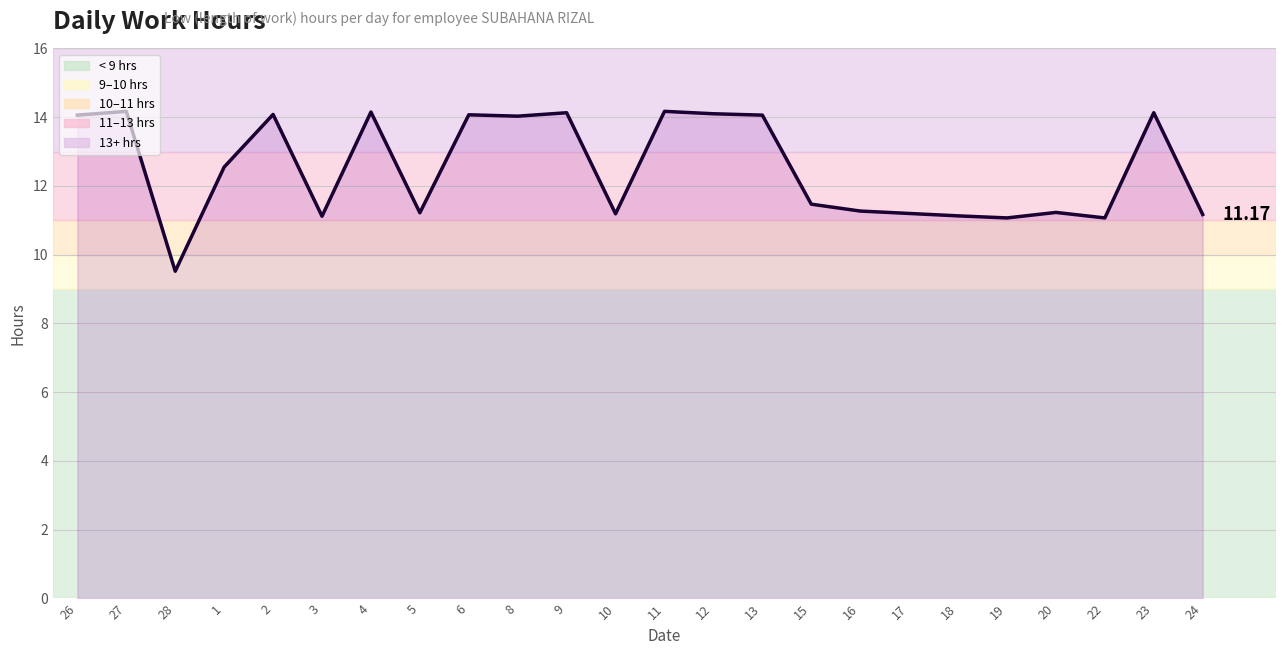

Is it true that the value at 5 is 3.9?

False